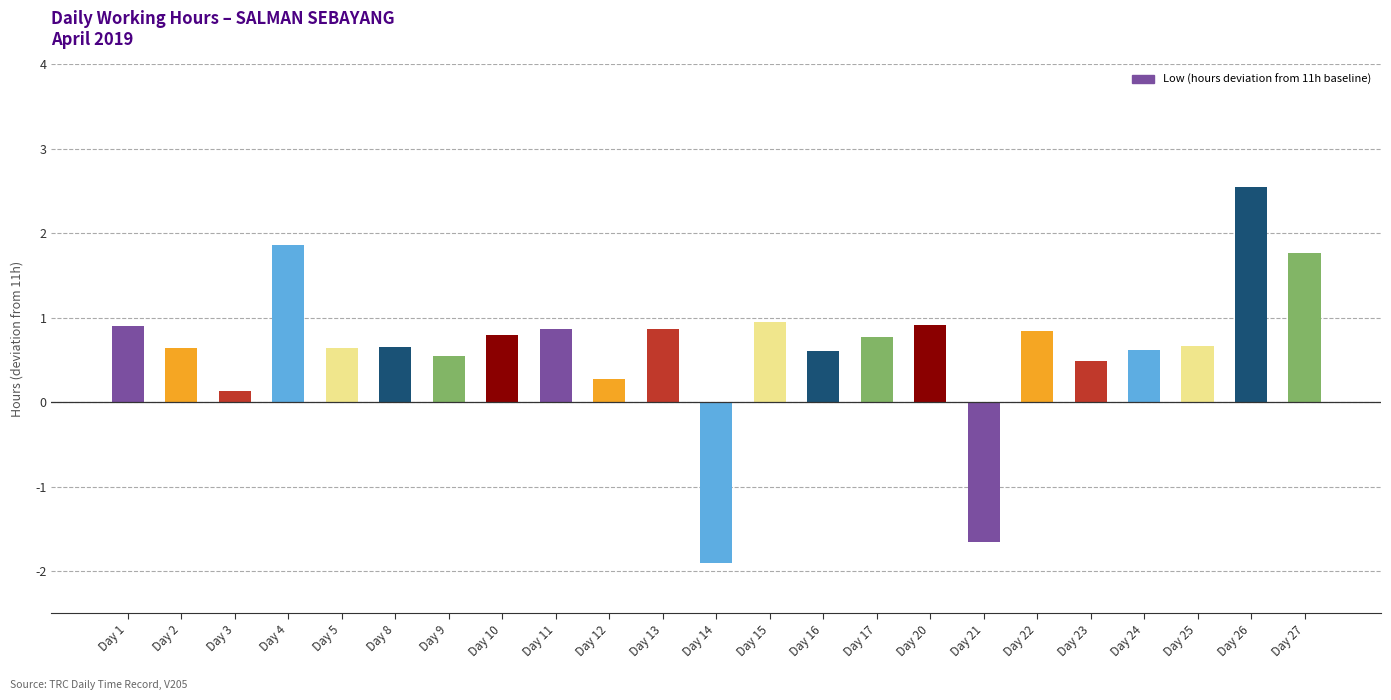

Between Day 14 and Day 10, which is larger?

Day 10